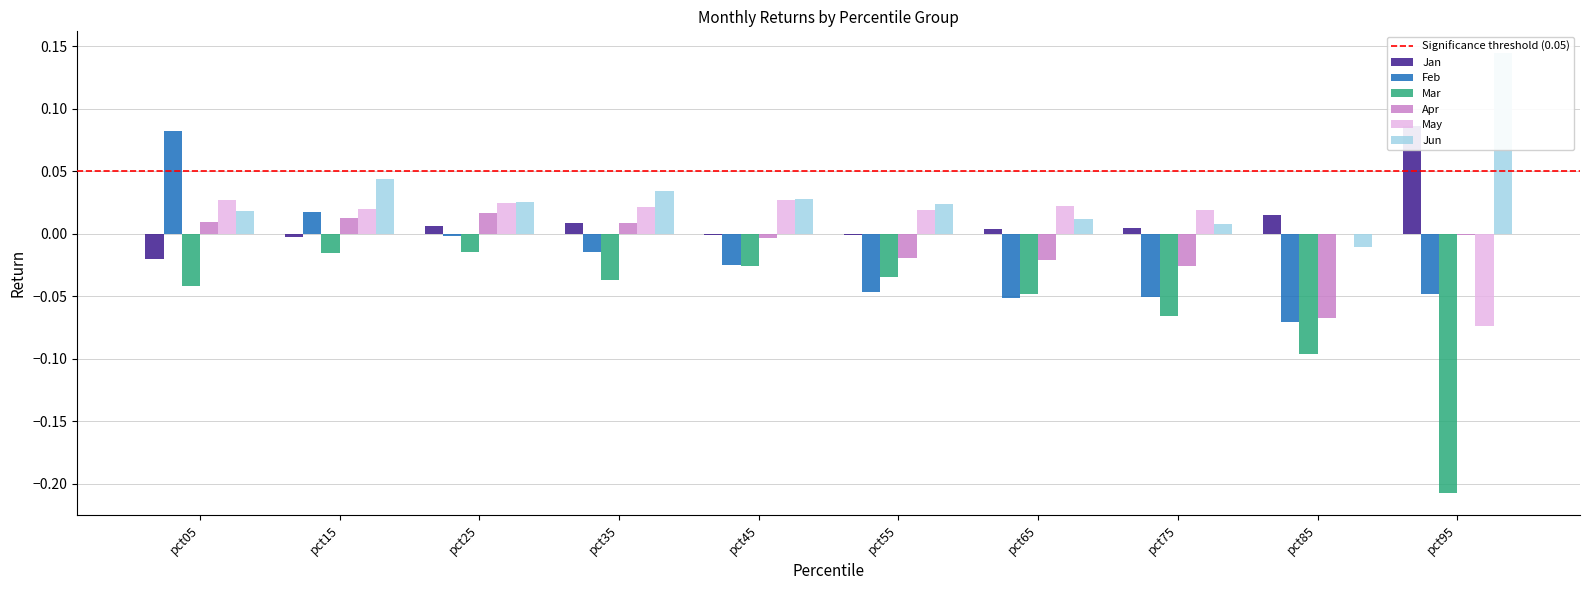

List the labels in order of May value, smallest first.

pct95, pct85, pct55, pct75, pct15, pct35, pct65, pct25, pct45, pct05